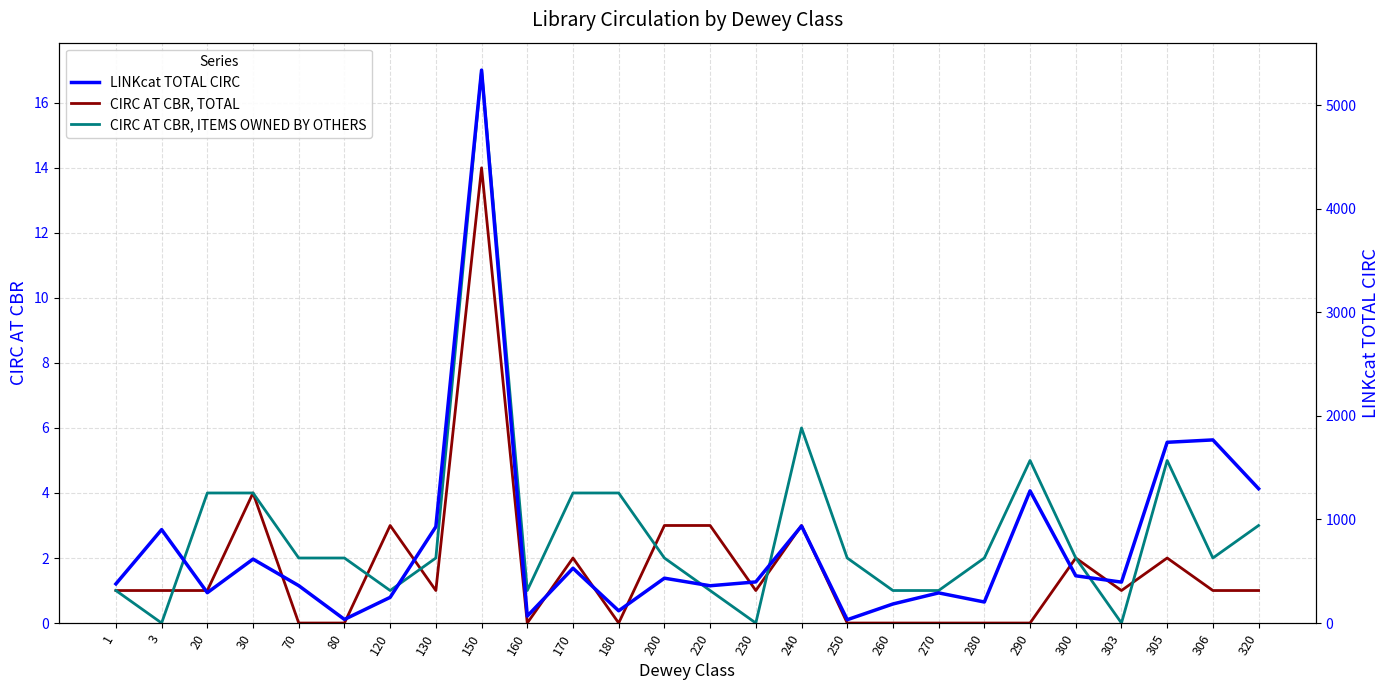

How many lines are shown in the chart?

3